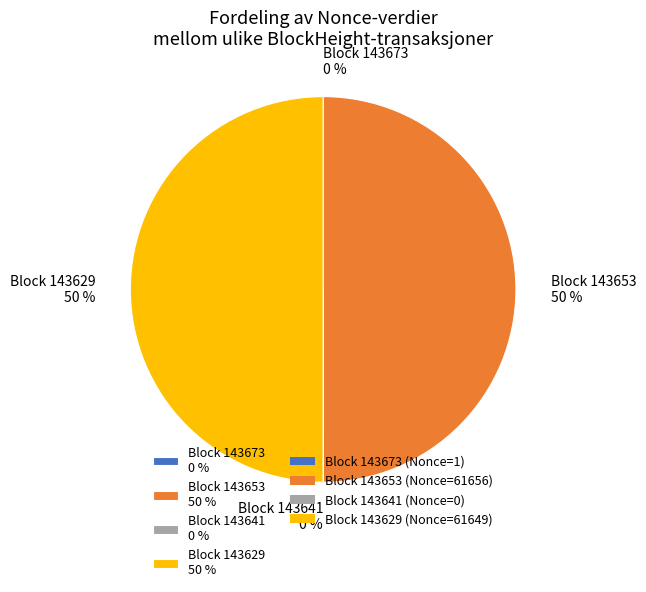

To the nearest percent, what is the combined percentage of Block 143653 50 % and Block 143629 50 %?

100%